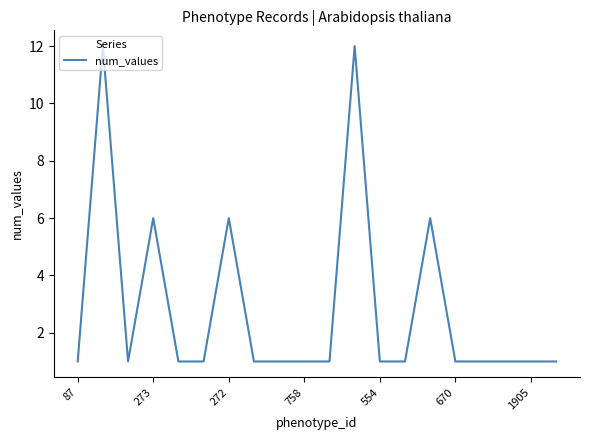

What is the average value?

3